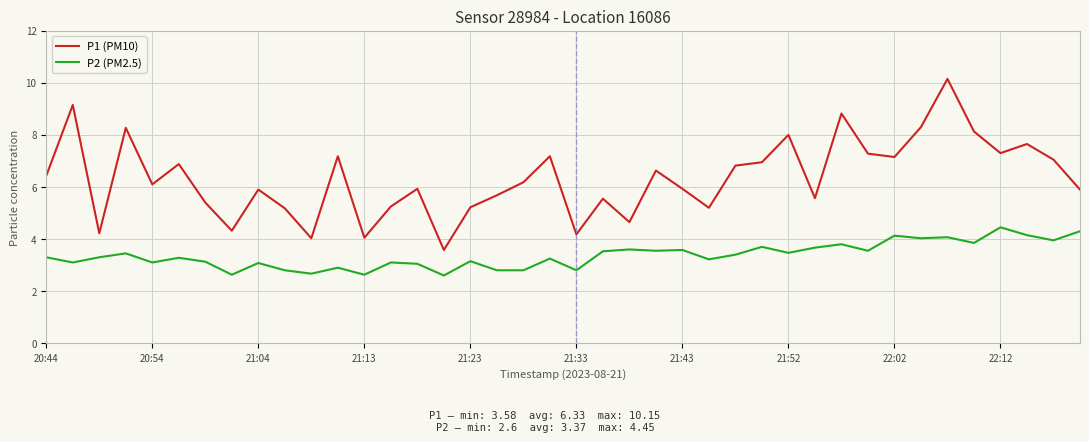

What is the highest value of the P1 (PM10) series?

10.2